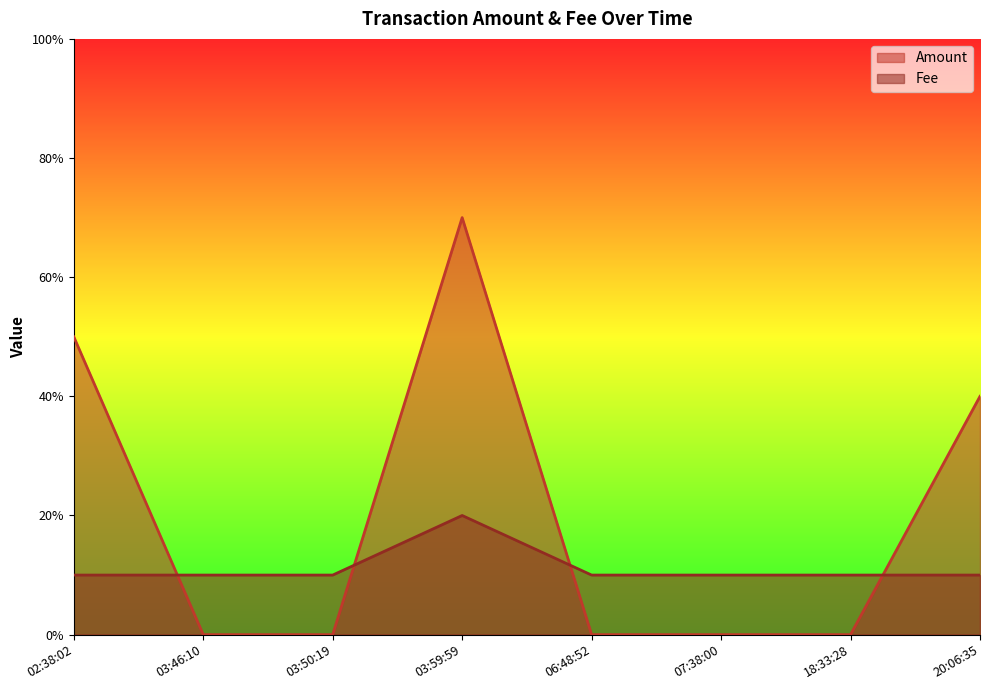

What position from the right is 07:38:00?

3